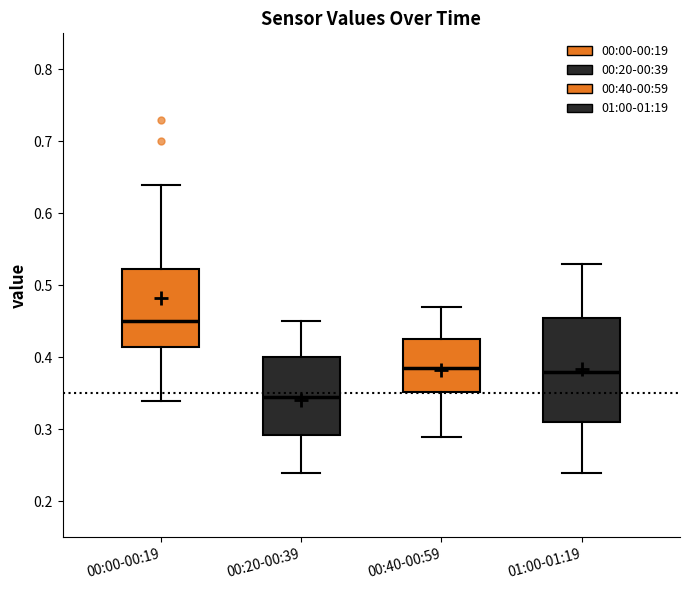

Comparing the boxes themselves (not the whiskers), which one is the tallest?

01:00-01:19